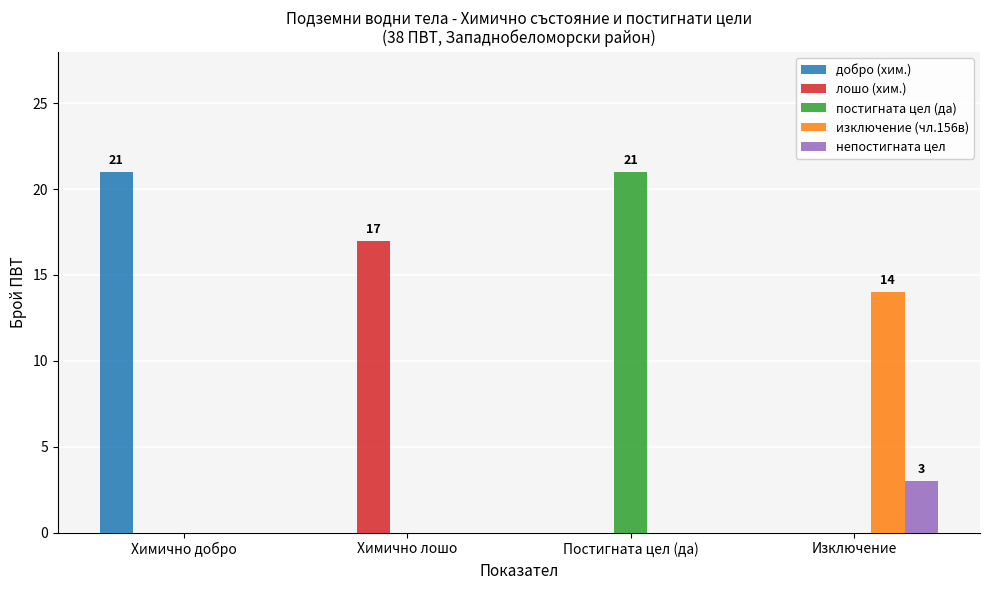

What is the greatest value displayed?

21